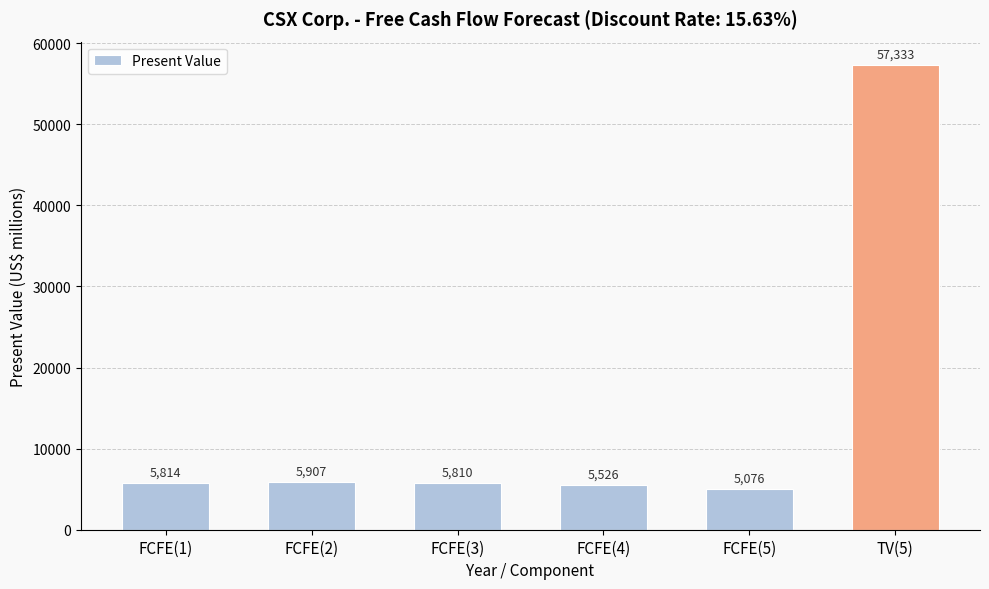

How many values are below 5814?

3